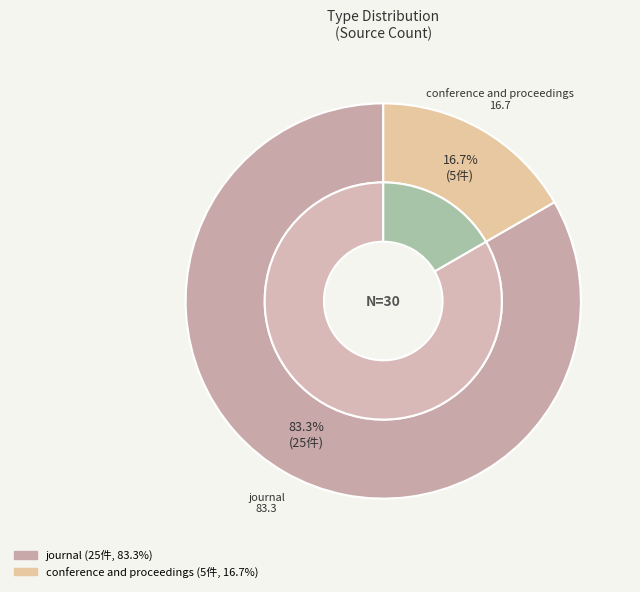

What percentage is the journal slice, to the nearest percent?

83%